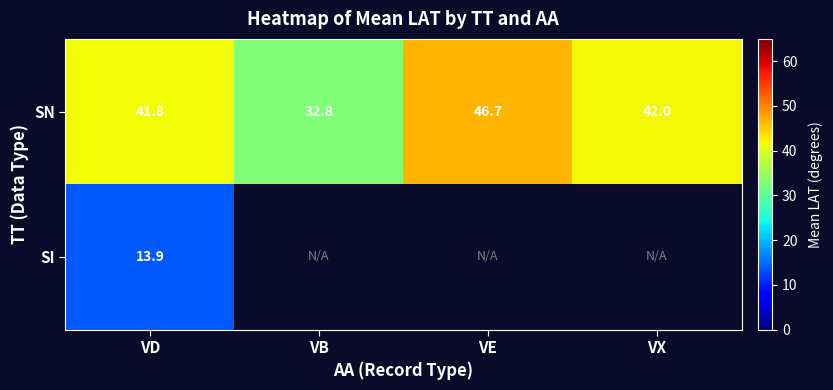

Which category has the highest value in the SN series?

VE